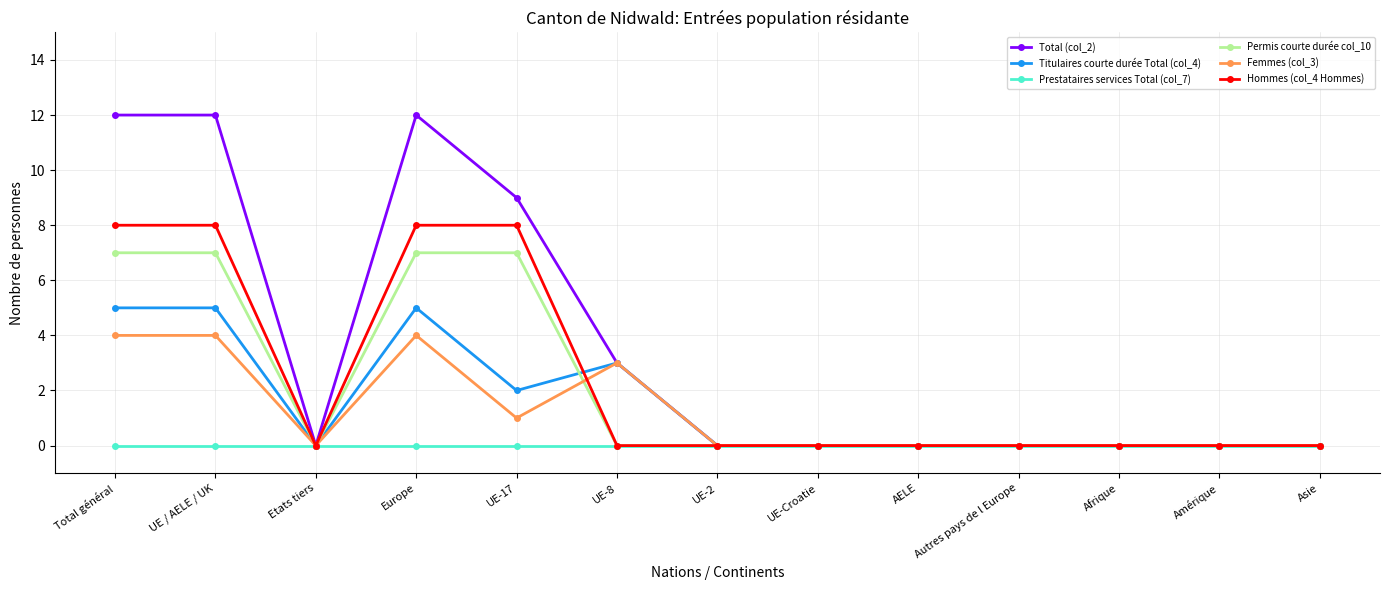

Is this an area chart (filled region under the line)?

No